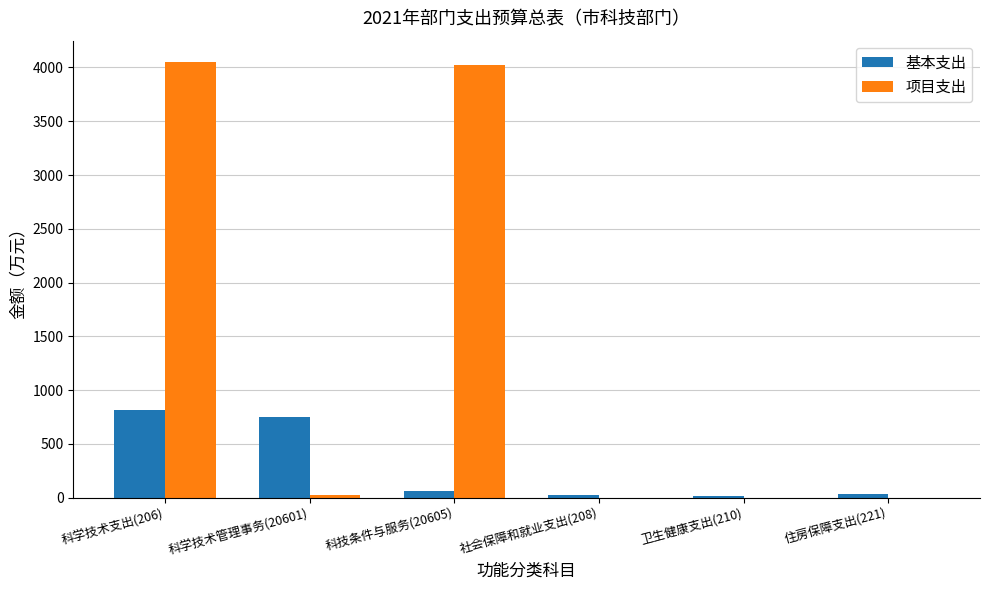

How many series are shown in this chart?

2